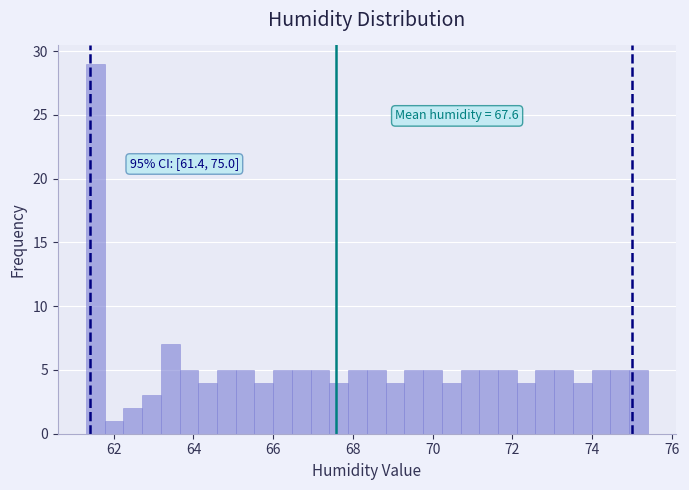

Read against the x-axis, roughly where is the centre of the tallest bar?

61.6